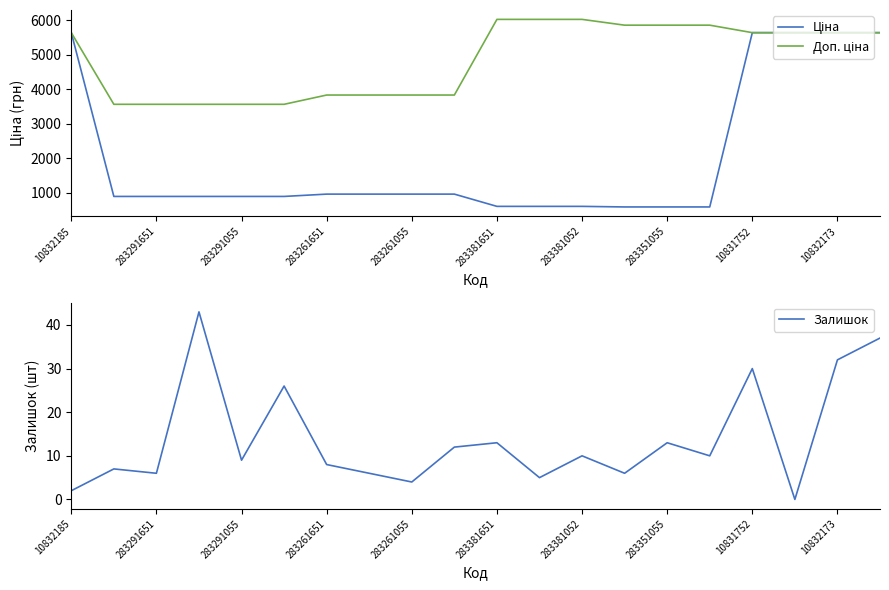

What is the value of the Залишок point at the 12th from the left?

5.0